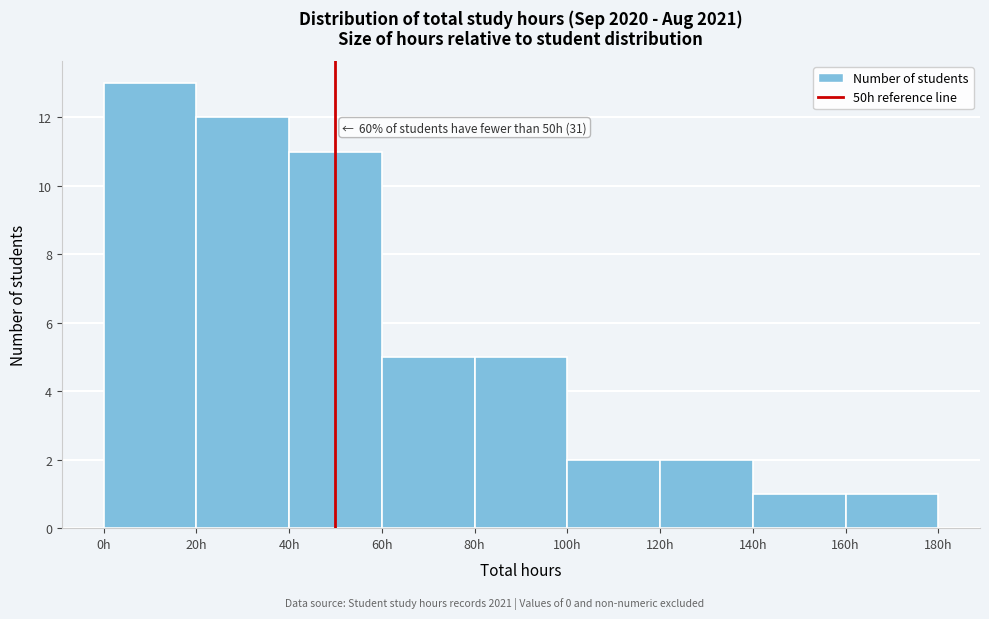

Which range on the x-axis has the tallest bar?

0 to 20